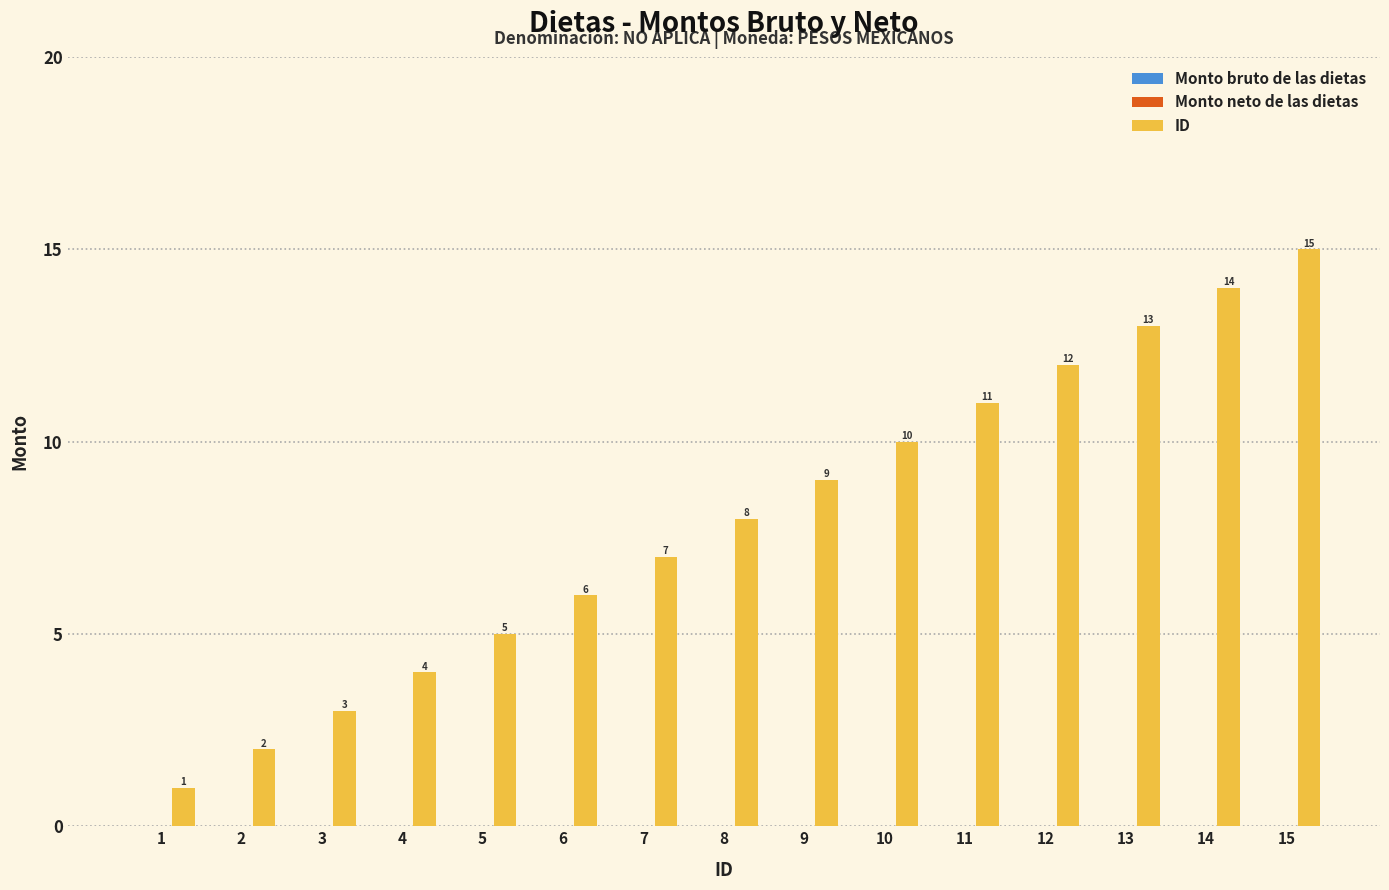

What is the maximum value shown in the chart?

15